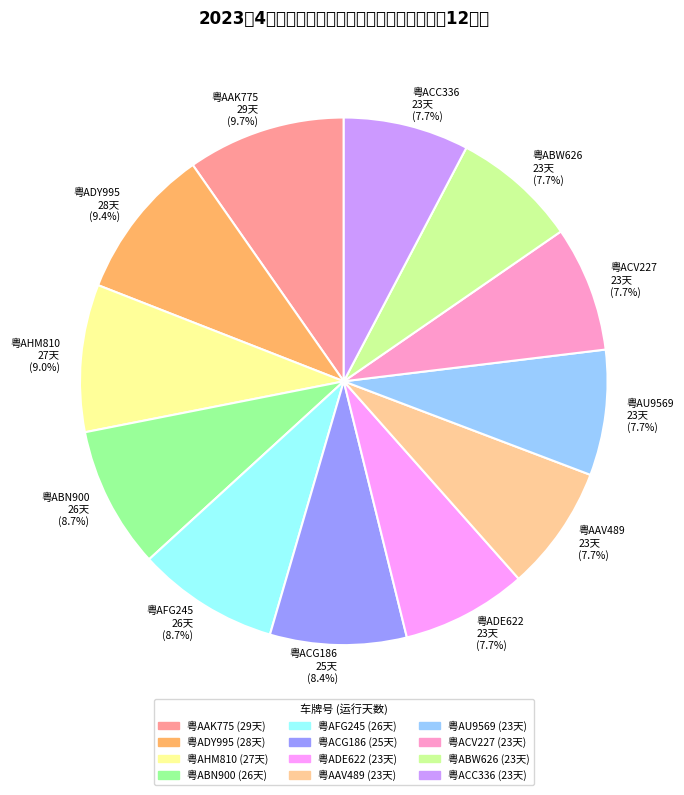

To the nearest percent, what percentage of the pie is 粤ABW626?

8%